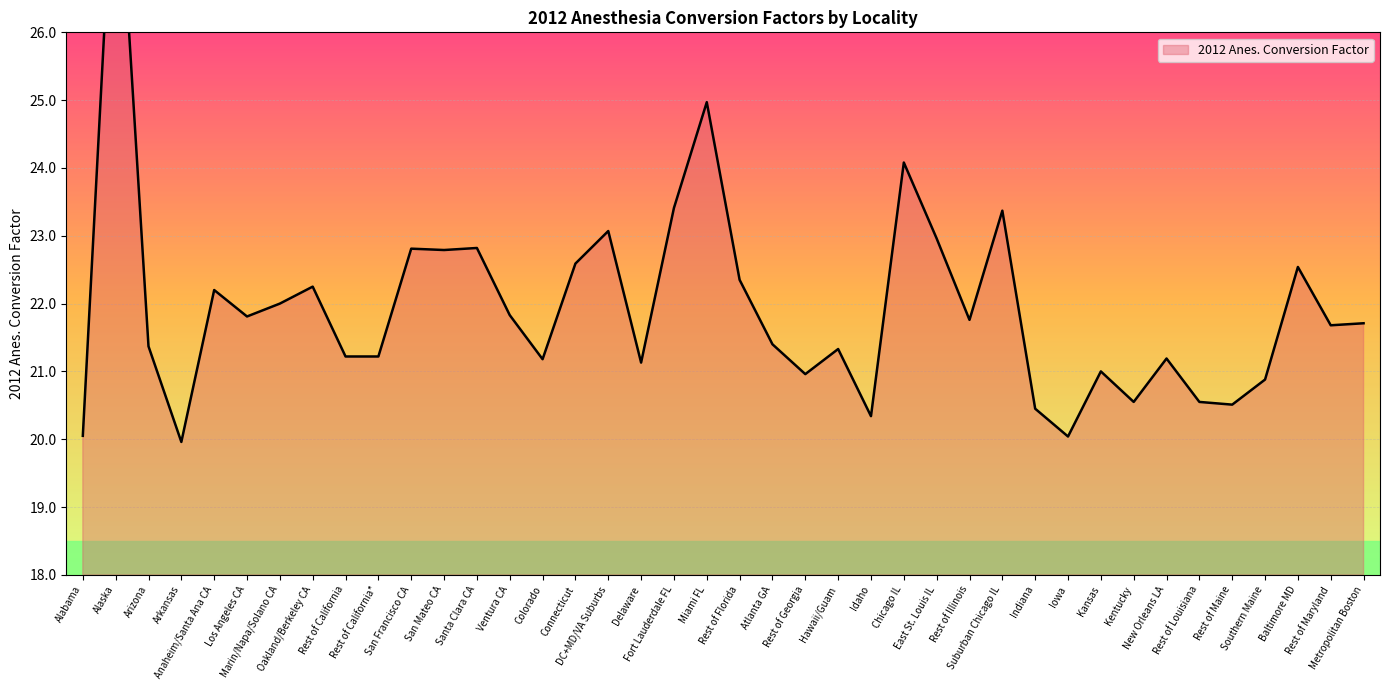

Is it true that the value at Rest of Florida is 7.3?

False